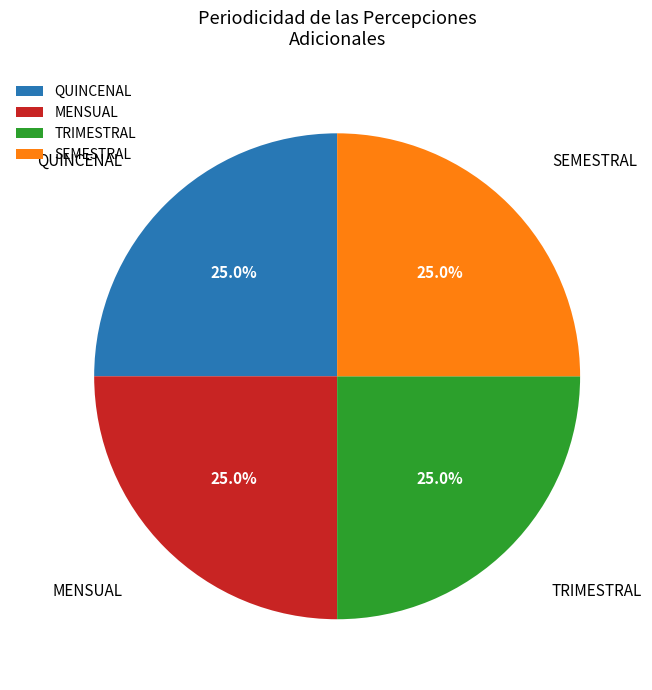

Is there a majority slice in this chart?

No